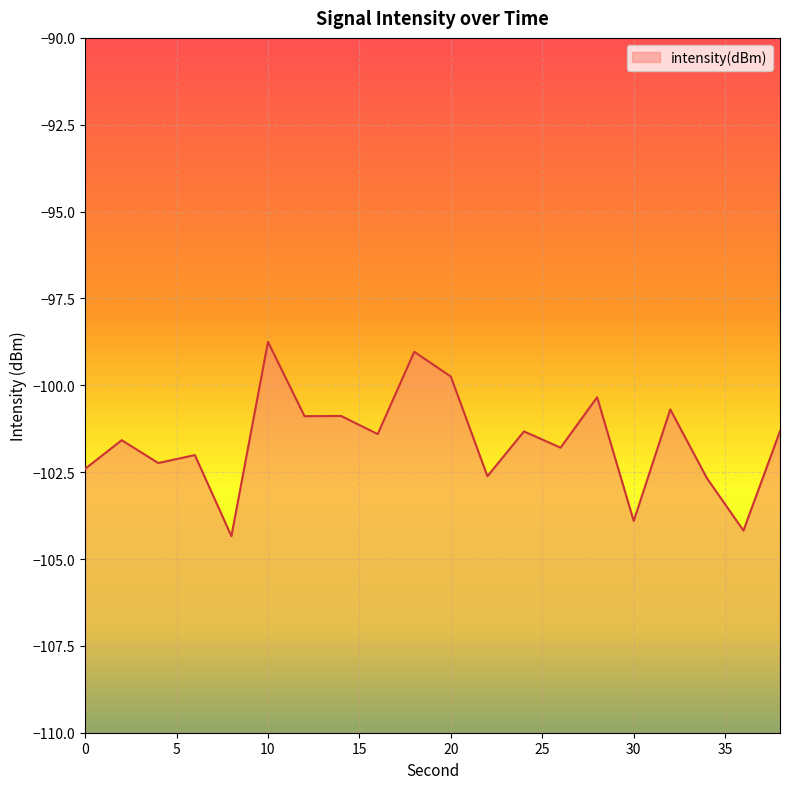

Where does the data first go above -101?

10